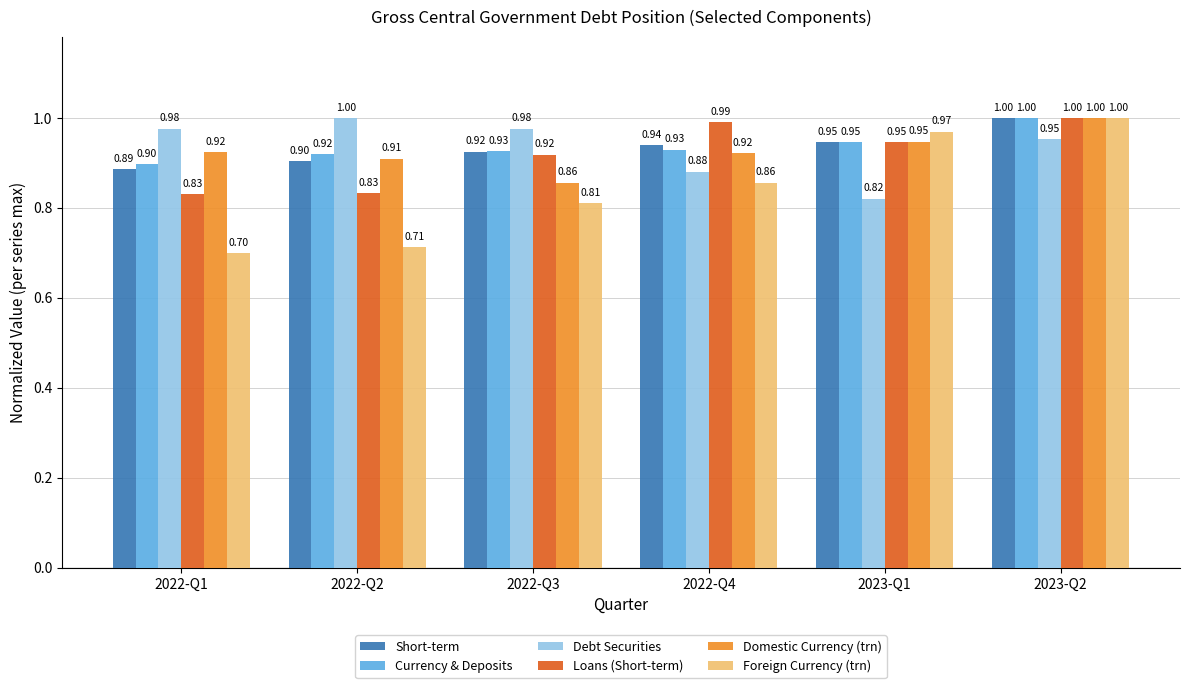

What are all the series names shown in the legend?

Short-term, Currency & Deposits, Debt Securities, Loans (Short-term), Domestic Currency (trn), Foreign Currency (trn)